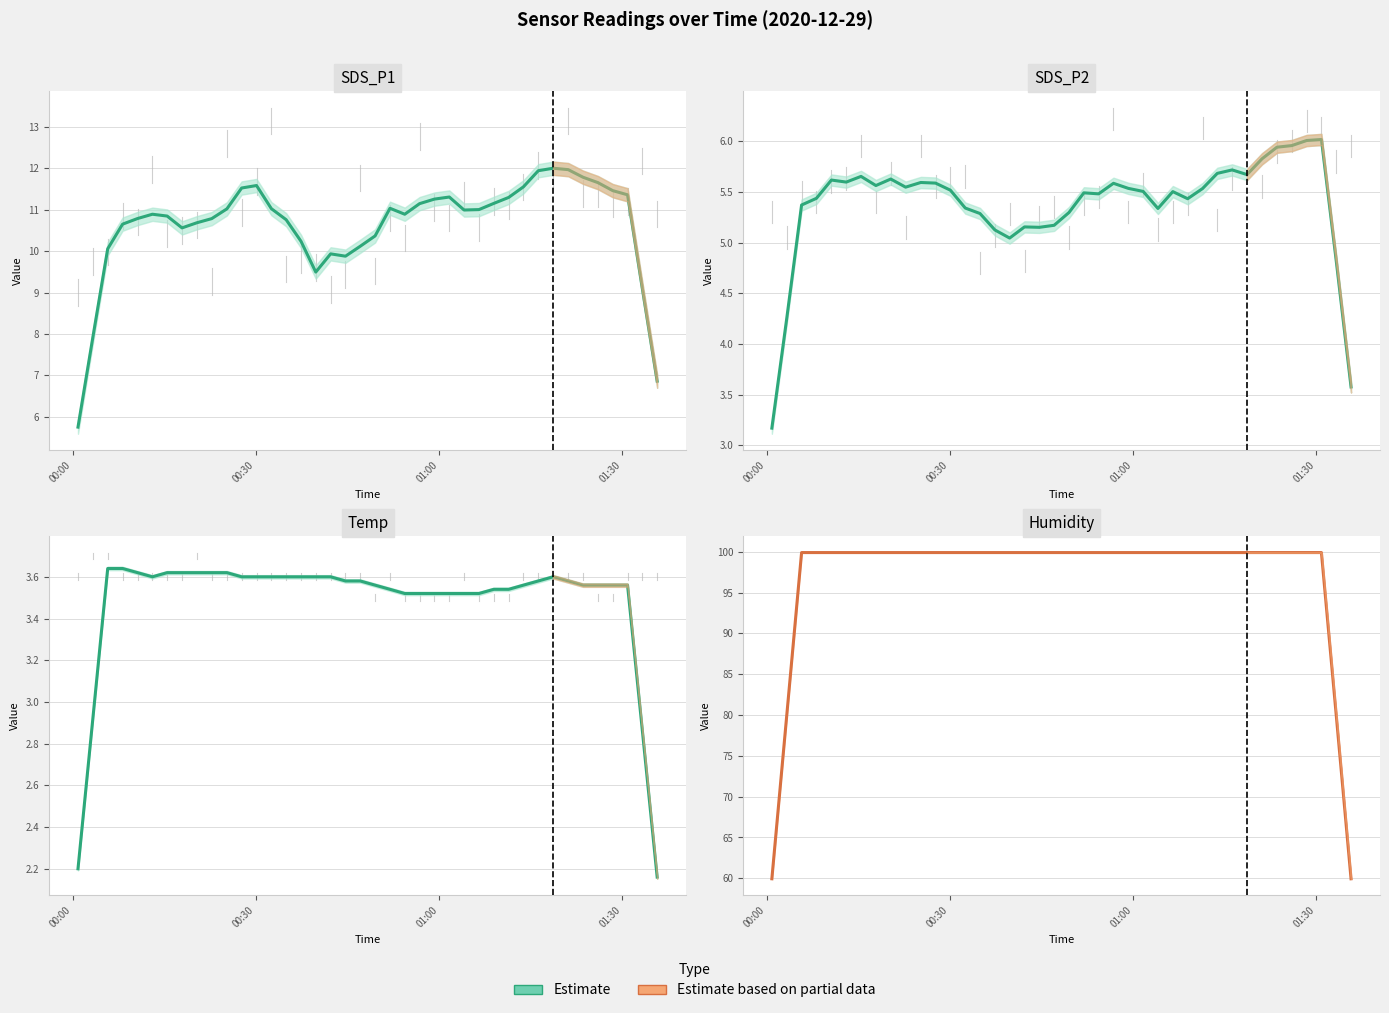

At which label does SDS_P1 first exceed 10?

3